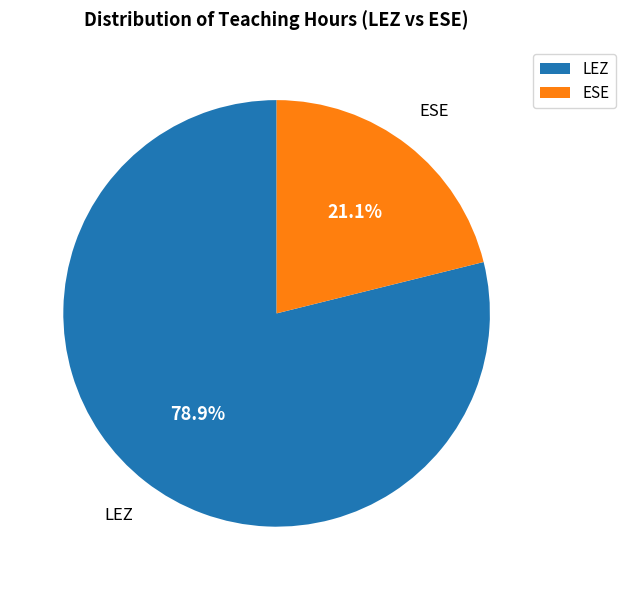

Which category accounts for the majority?

LEZ